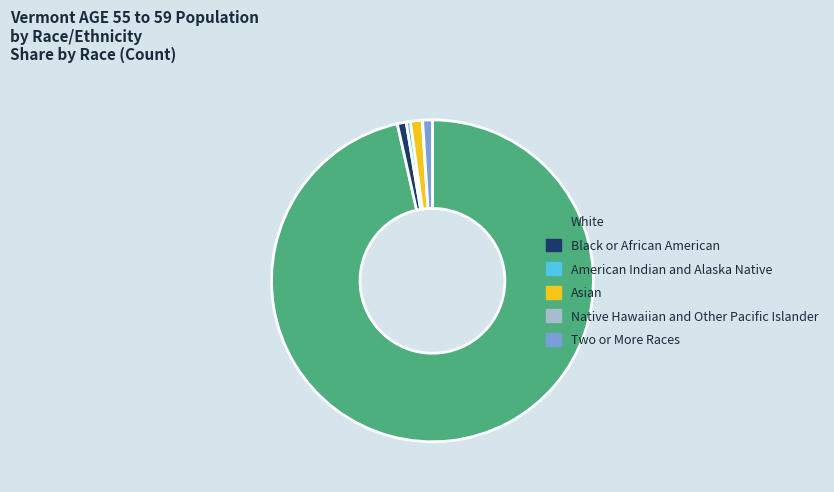

Combined, do Asian and American Indian and Alaska Native account for over 50%?

No